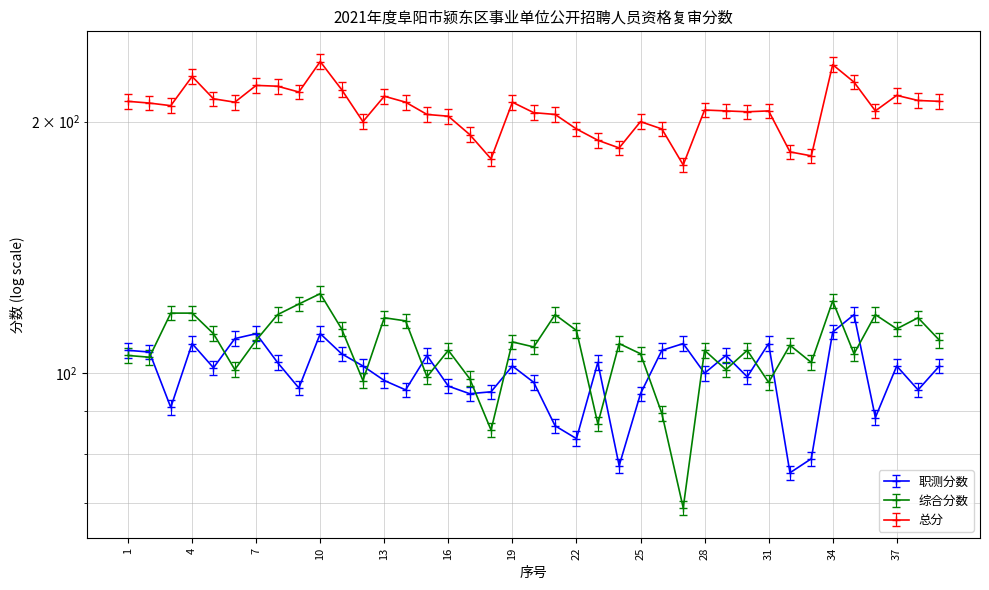

What is the approximate value of 总分 at 2?

206.3